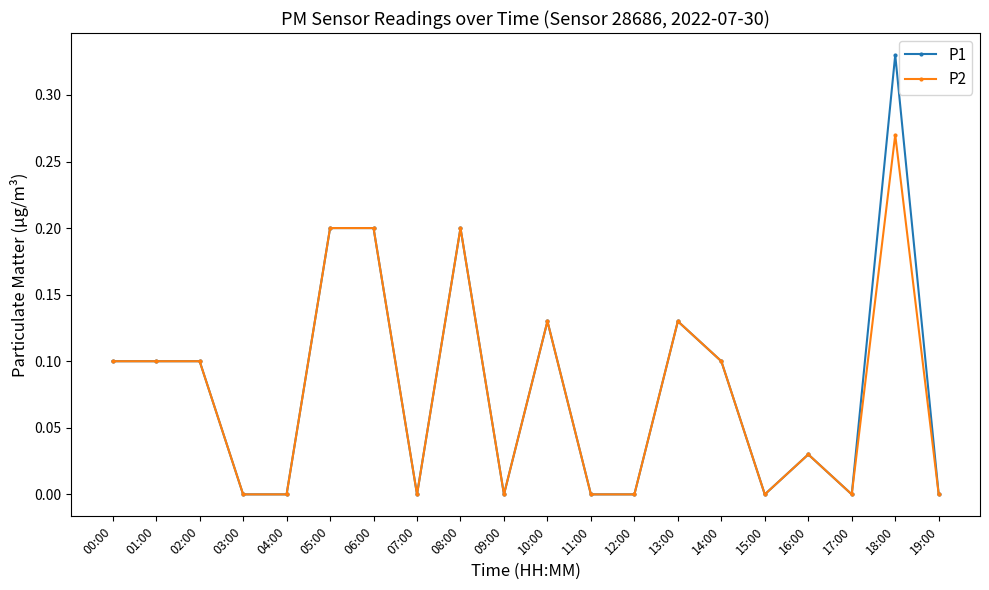

At which category is the sum across all series the highest?

18:00